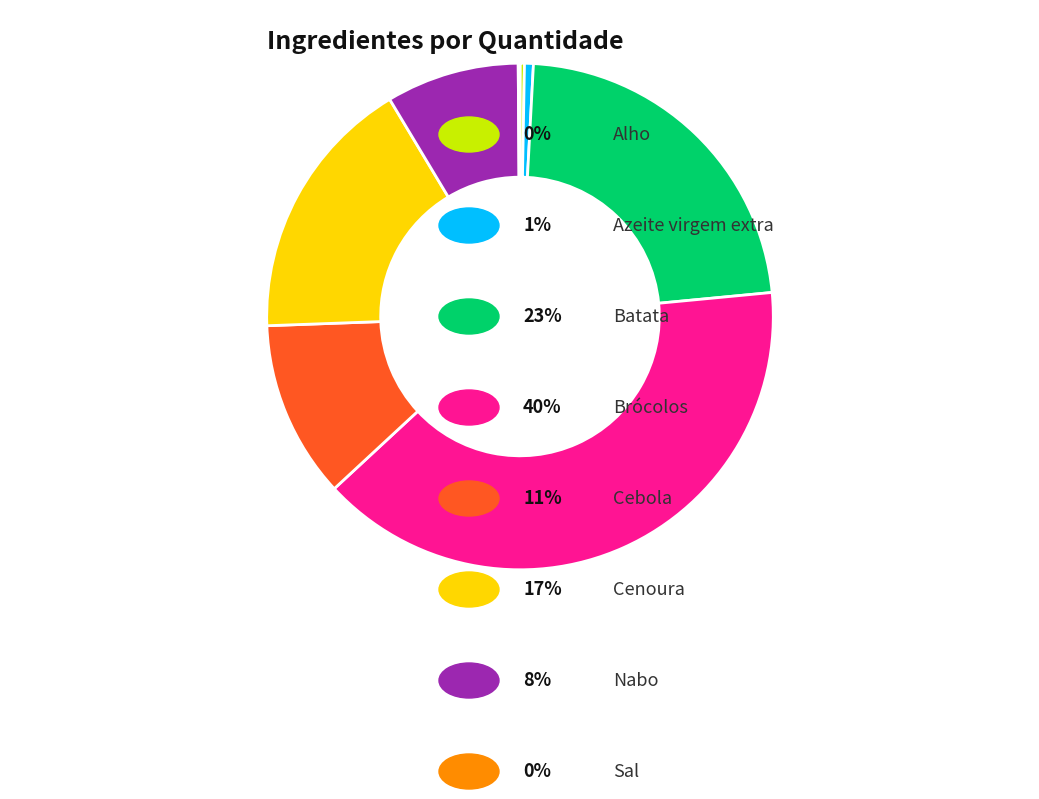

Is there a majority slice in this chart?

No